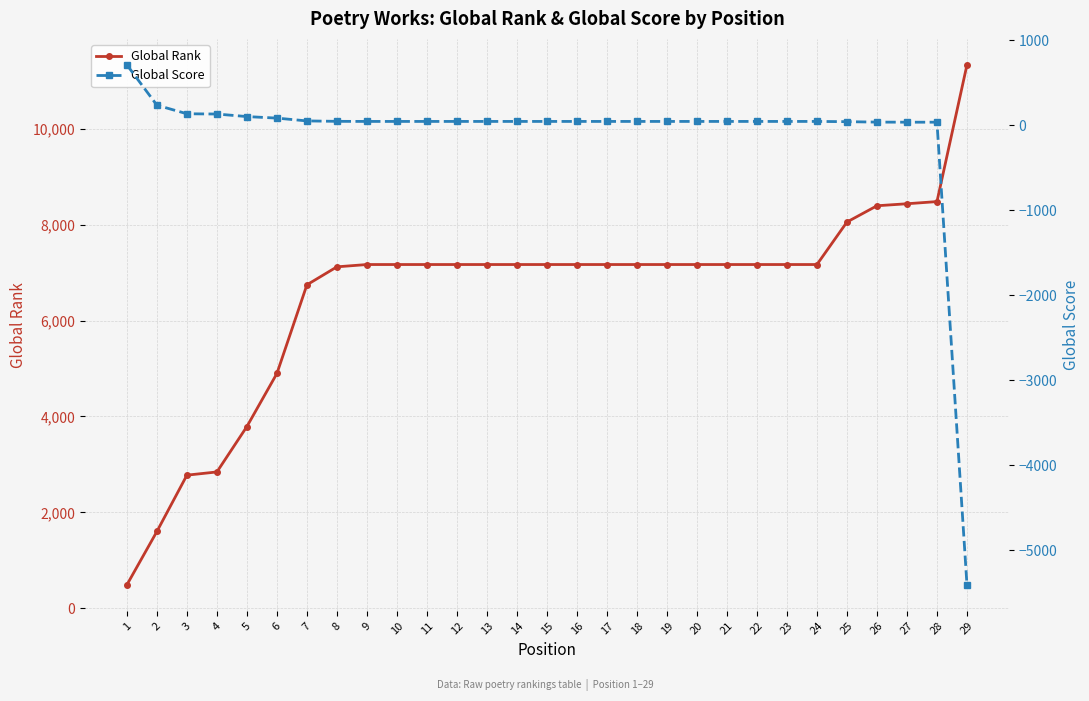

What is the value of the Global Score point at the 13th from the left?

45